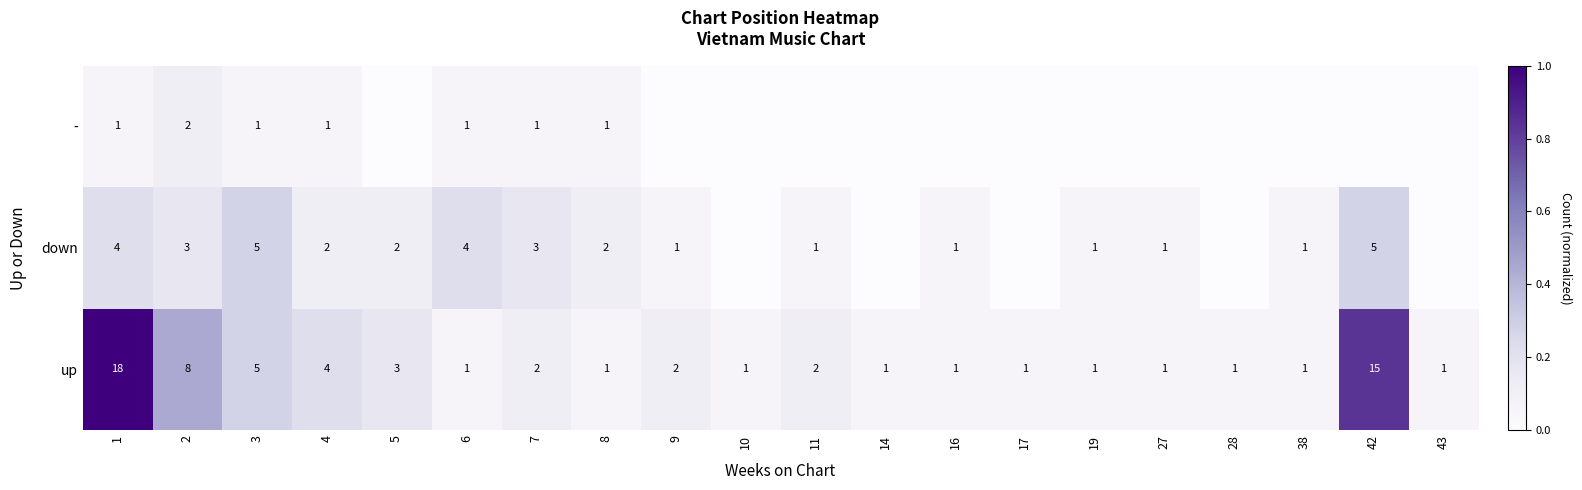

What is the highest value of the up series?

18